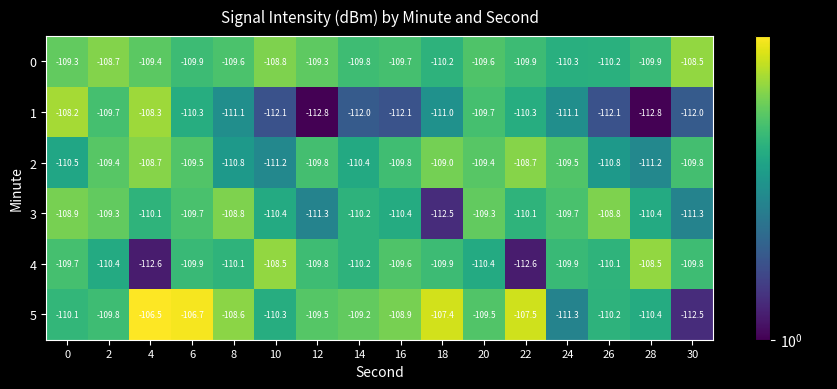

What is the smallest value displayed?

-112.8